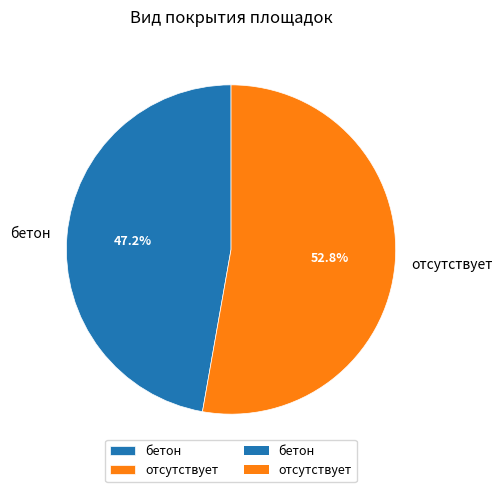

Do бетон and отсутствует together represent more than half of the pie?

Yes